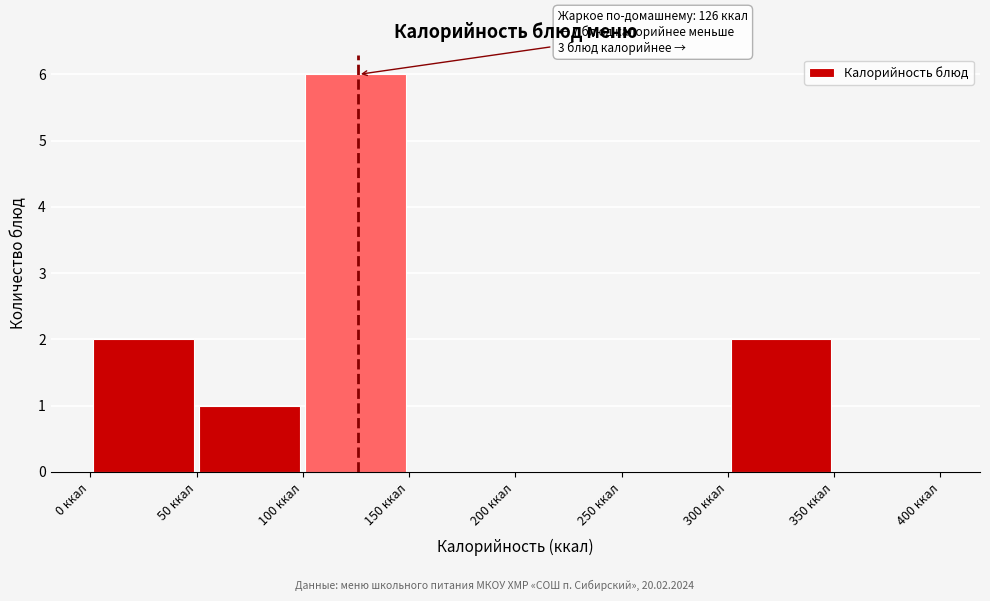

Over which range of the x-axis is the bar tallest?

100 to 150